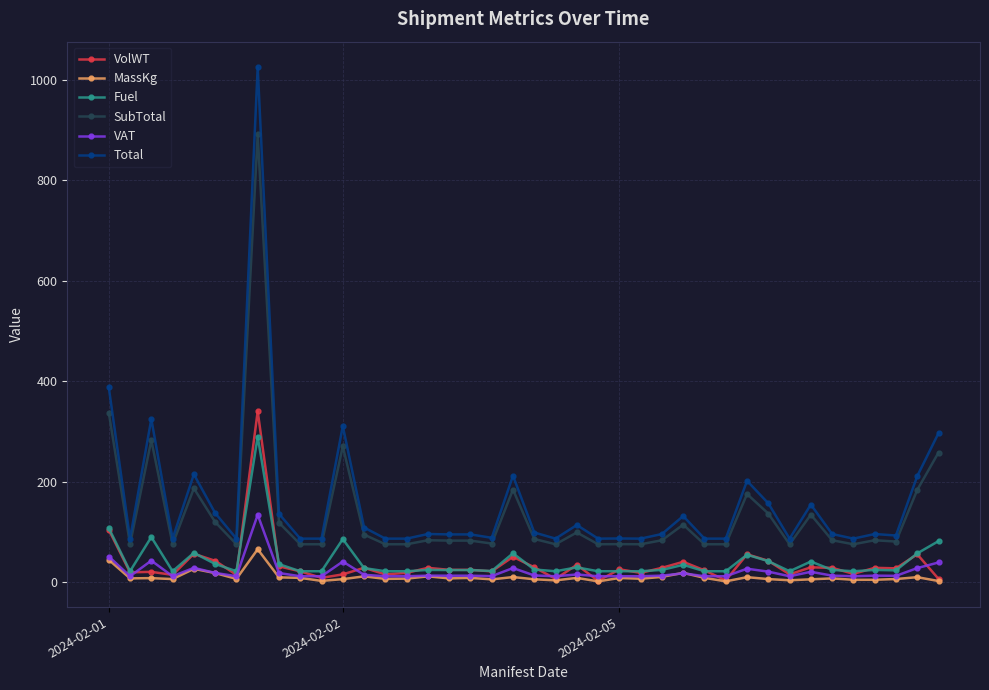

True or false: Fuel and VAT cross at least once.

False